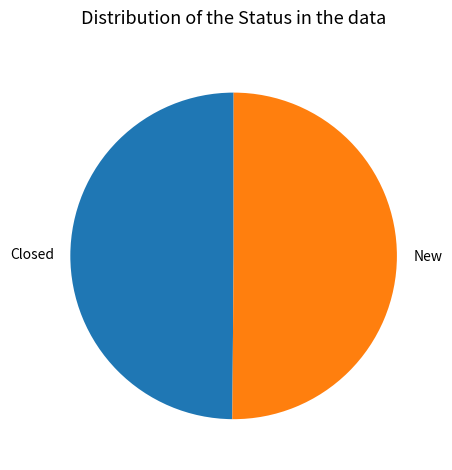

Do Closed and New together represent more than half of the pie?

Yes